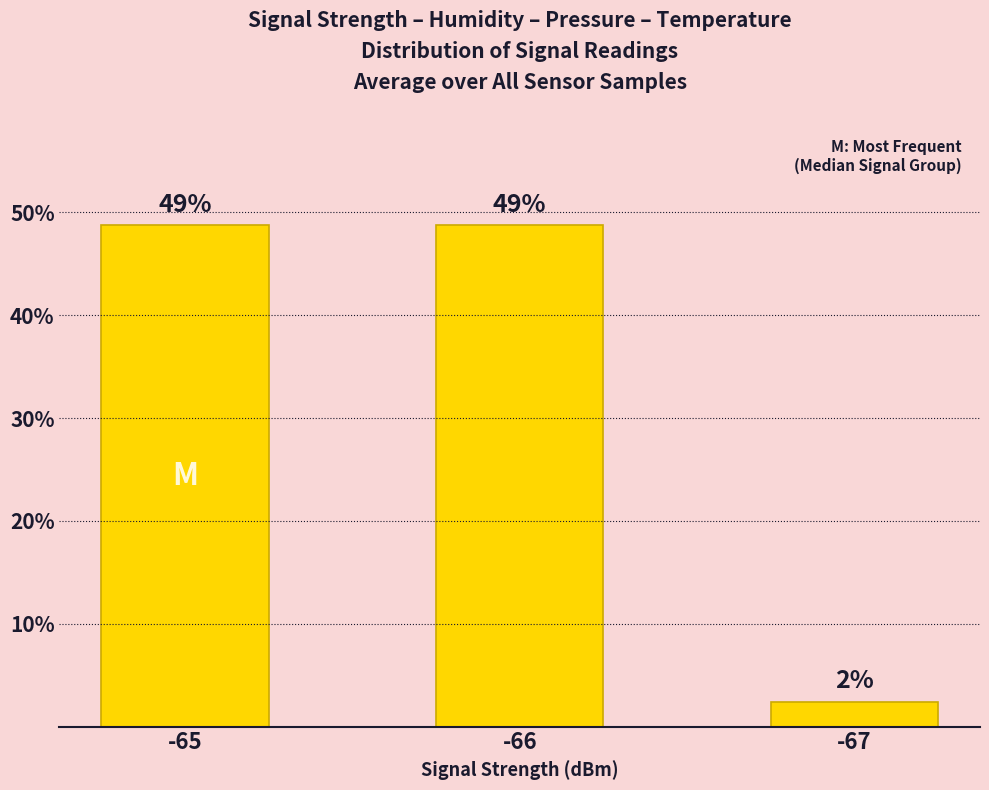

Between -67 and -65, which is larger?

-65